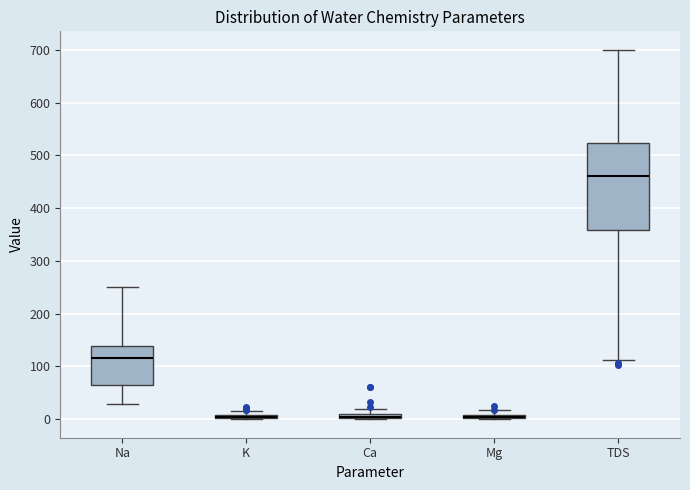

Comparing the boxes themselves (not the whiskers), which one is the tallest?

TDS